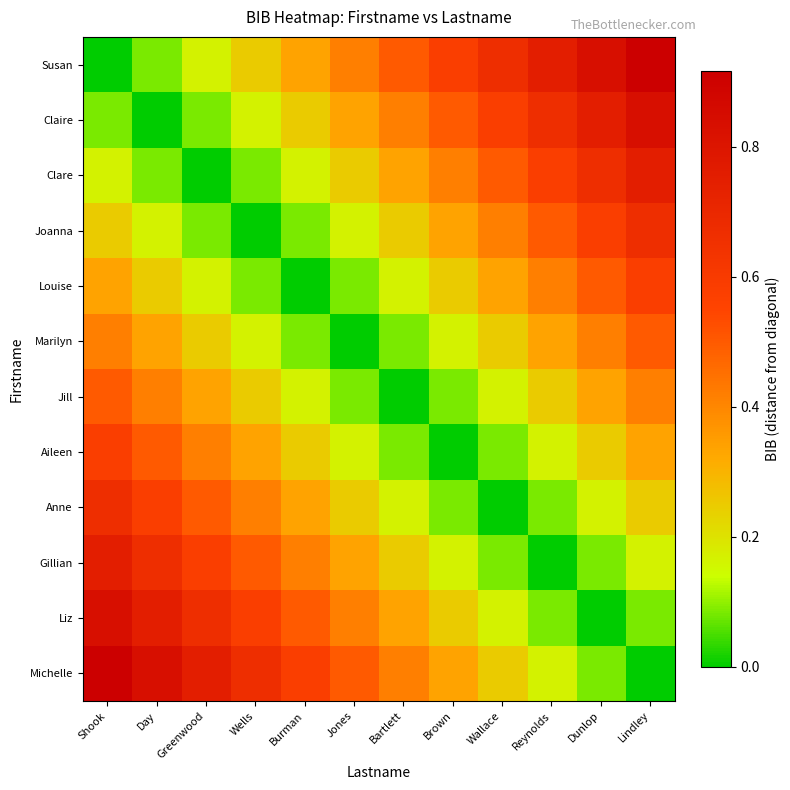

Reading left to right, extract all data points from this chart.

Susan: Shook=0.0	Day=0.1	Greenwood=0.2	Wells=0.2	Burman=0.3	Jones=0.4	Bartlett=0.5	Brown=0.6	Wallace=0.7	Reynolds=0.8	Dunlop=0.8	Lindley=0.9
Claire: Shook=0.1	Day=0.0	Greenwood=0.1	Wells=0.2	Burman=0.2	Jones=0.3	Bartlett=0.4	Brown=0.5	Wallace=0.6	Reynolds=0.7	Dunlop=0.8	Lindley=0.8
Clare: Shook=0.2	Day=0.1	Greenwood=0.0	Wells=0.1	Burman=0.2	Jones=0.2	Bartlett=0.3	Brown=0.4	Wallace=0.5	Reynolds=0.6	Dunlop=0.7	Lindley=0.8
Joanna: Shook=0.2	Day=0.2	Greenwood=0.1	Wells=0.0	Burman=0.1	Jones=0.2	Bartlett=0.2	Brown=0.3	Wallace=0.4	Reynolds=0.5	Dunlop=0.6	Lindley=0.7
Louise: Shook=0.3	Day=0.2	Greenwood=0.2	Wells=0.1	Burman=0.0	Jones=0.1	Bartlett=0.2	Brown=0.3	Wallace=0.3	Reynolds=0.4	Dunlop=0.5	Lindley=0.6
Marilyn: Shook=0.4	Day=0.3	Greenwood=0.2	Wells=0.2	Burman=0.1	Jones=0.0	Bartlett=0.1	Brown=0.2	Wallace=0.2	Reynolds=0.3	Dunlop=0.4	Lindley=0.5
Jill: Shook=0.5	Day=0.4	Greenwood=0.3	Wells=0.2	Burman=0.2	Jones=0.1	Bartlett=0.0	Brown=0.1	Wallace=0.2	Reynolds=0.2	Dunlop=0.3	Lindley=0.4
Aileen: Shook=0.6	Day=0.5	Greenwood=0.4	Wells=0.3	Burman=0.3	Jones=0.2	Bartlett=0.1	Brown=0.0	Wallace=0.1	Reynolds=0.2	Dunlop=0.2	Lindley=0.3
Anne: Shook=0.7	Day=0.6	Greenwood=0.5	Wells=0.4	Burman=0.3	Jones=0.2	Bartlett=0.2	Brown=0.1	Wallace=0.0	Reynolds=0.1	Dunlop=0.2	Lindley=0.2
Gillian: Shook=0.8	Day=0.7	Greenwood=0.6	Wells=0.5	Burman=0.4	Jones=0.3	Bartlett=0.2	Brown=0.2	Wallace=0.1	Reynolds=0.0	Dunlop=0.1	Lindley=0.2
Liz: Shook=0.8	Day=0.8	Greenwood=0.7	Wells=0.6	Burman=0.5	Jones=0.4	Bartlett=0.3	Brown=0.2	Wallace=0.2	Reynolds=0.1	Dunlop=0.0	Lindley=0.1
Michelle: Shook=0.9	Day=0.8	Greenwood=0.8	Wells=0.7	Burman=0.6	Jones=0.5	Bartlett=0.4	Brown=0.3	Wallace=0.2	Reynolds=0.2	Dunlop=0.1	Lindley=0.0